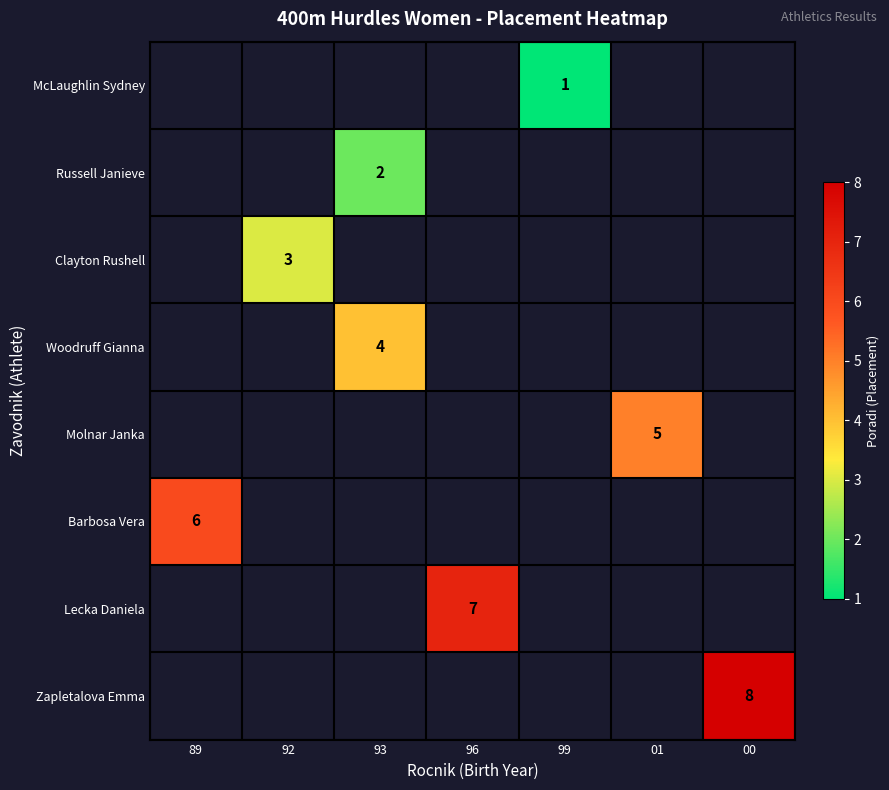

The value of McLaughlin Sydney at 99 is 1. True or false?

True